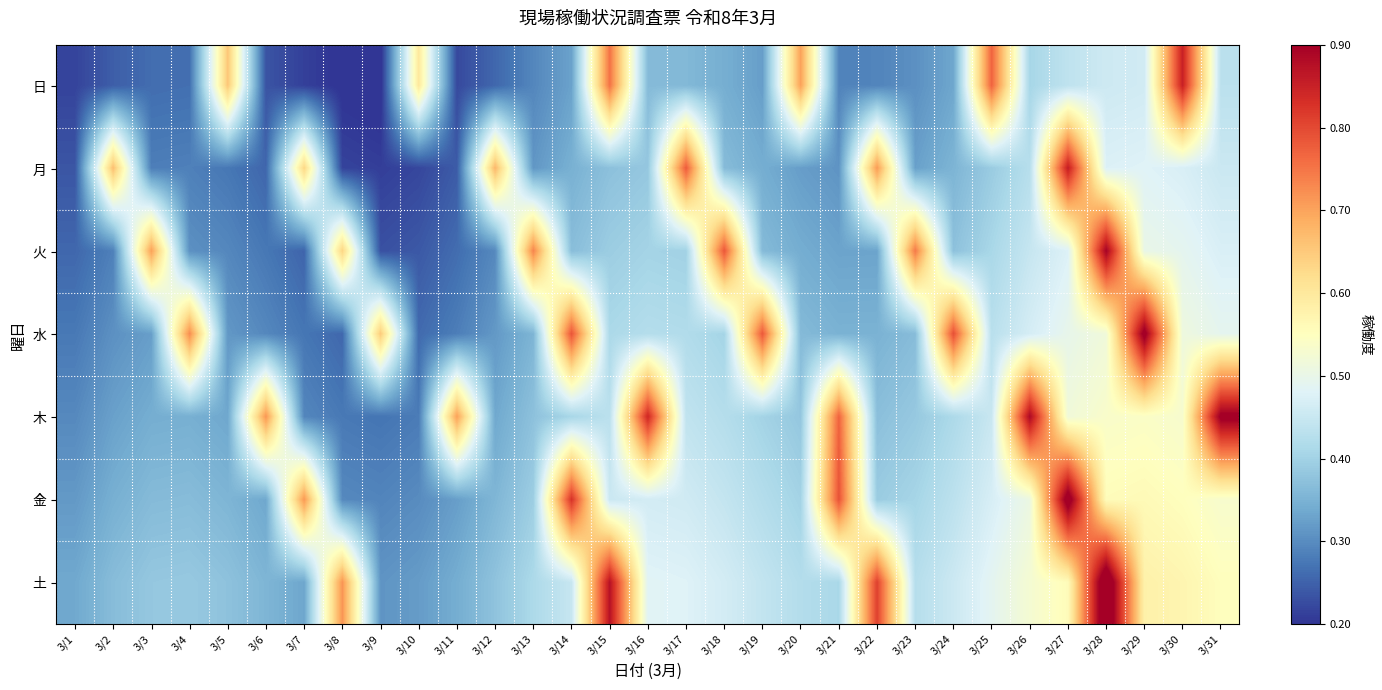

Rank the series at 3/18 from lowest to highest value.

日, 月, 水, 木, 金, 土, 火